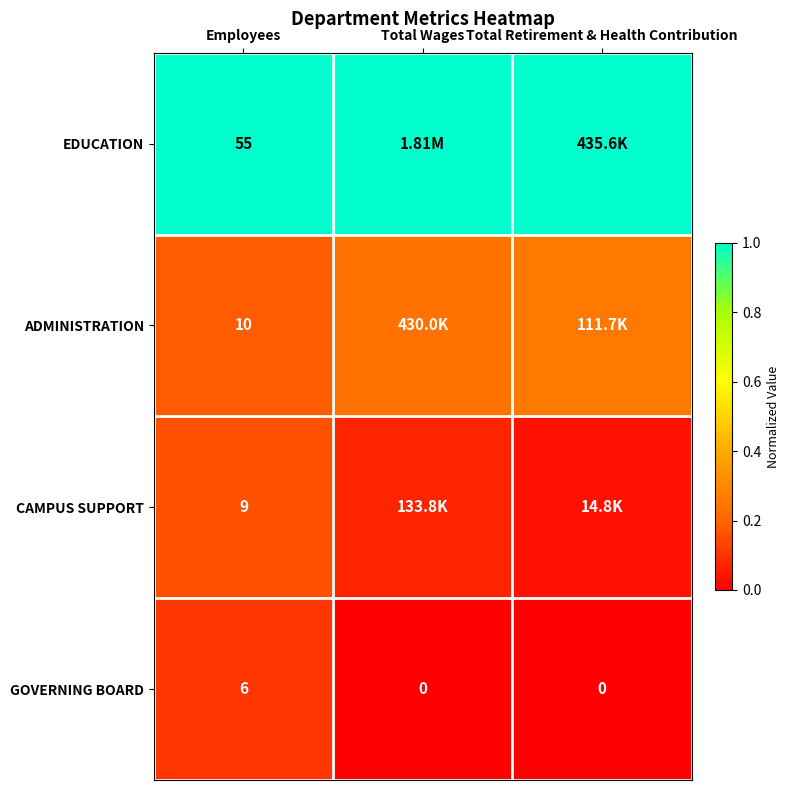

At how many categories does at least one series exceed 0?

3